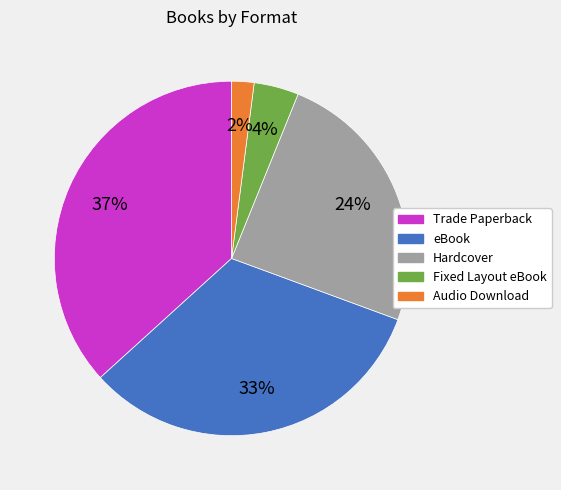

Which slice is the largest?

Trade Paperback